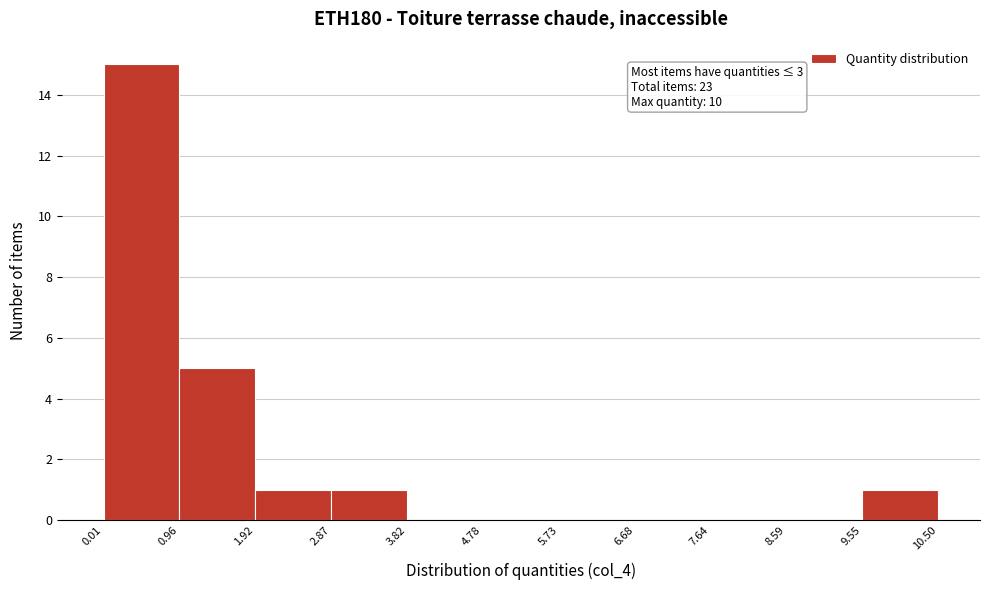

Over which range of the x-axis is the bar tallest?

0.01 to 0.96